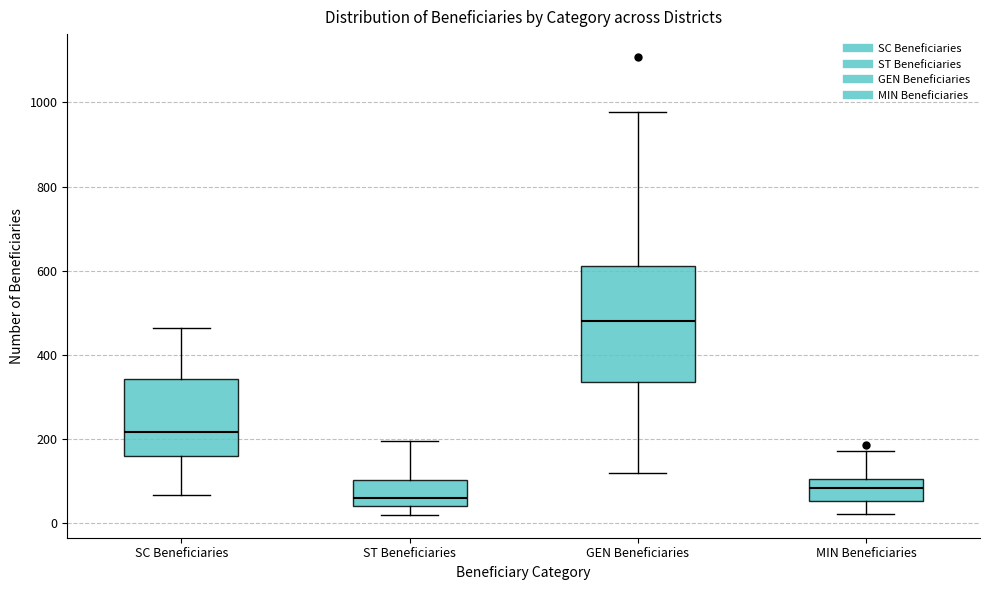

Where does the lower whisker of the box for SC Beneficiaries end on the y-axis? The values are not printed on the chart, so give them approximately, as read against the axis.

60